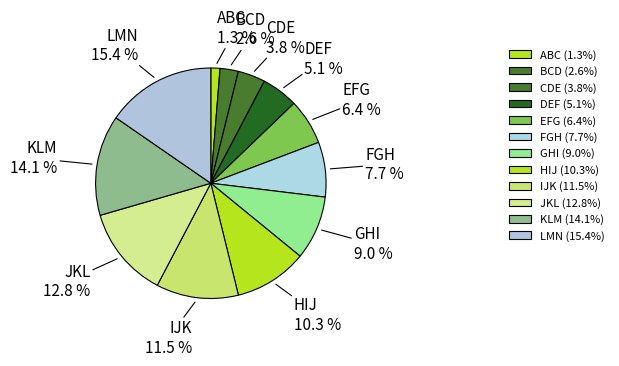

Combined, what portion of the pie is LMN and EFG?

21.8%